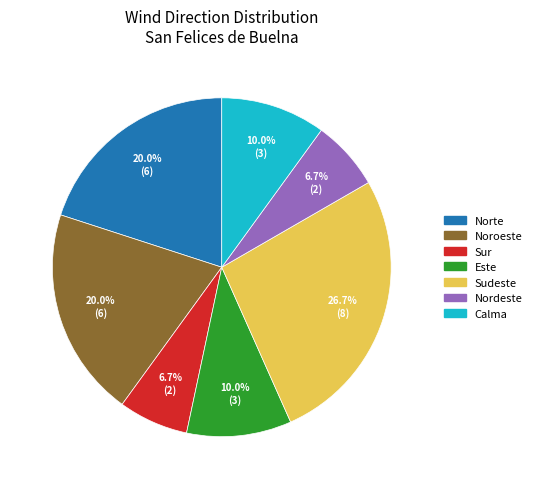

Do Sudeste and Nordeste together represent more than half of the pie?

No